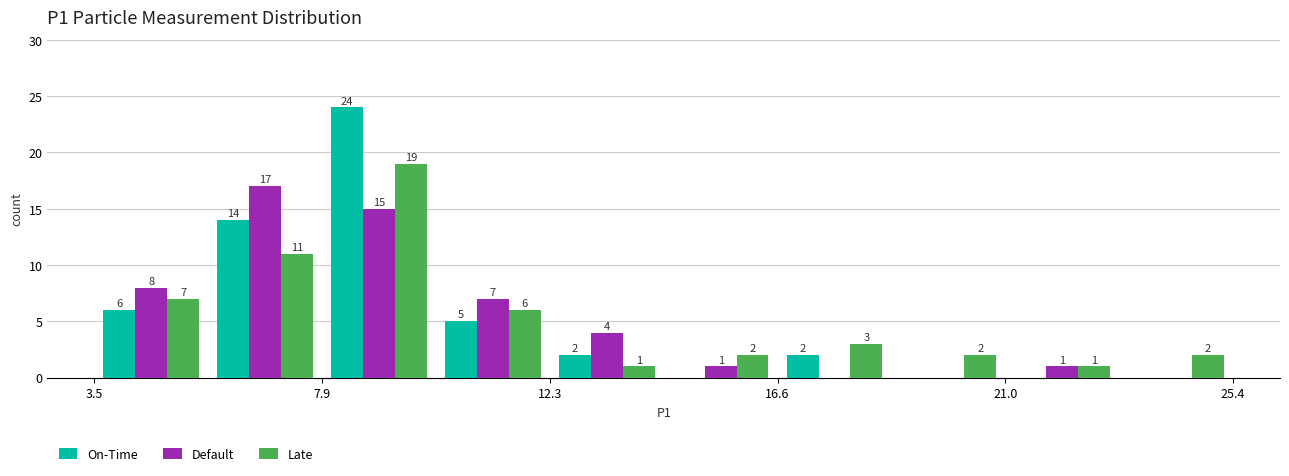

In the On-Time series, which range on the x-axis has the tallest bar?

8.0 to 10.0